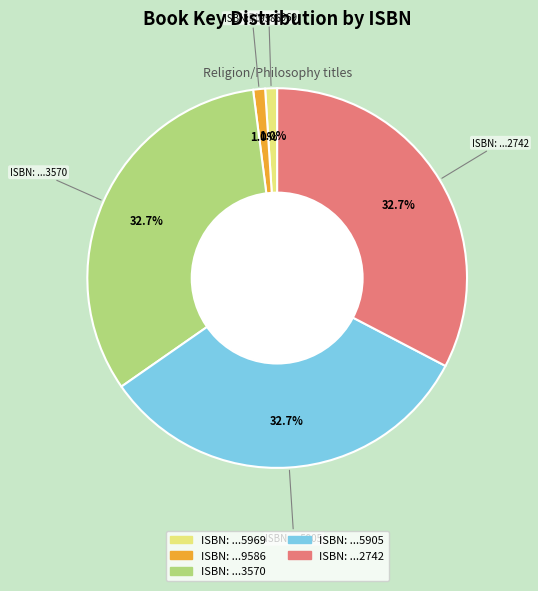

How many slices are in this pie chart?

5